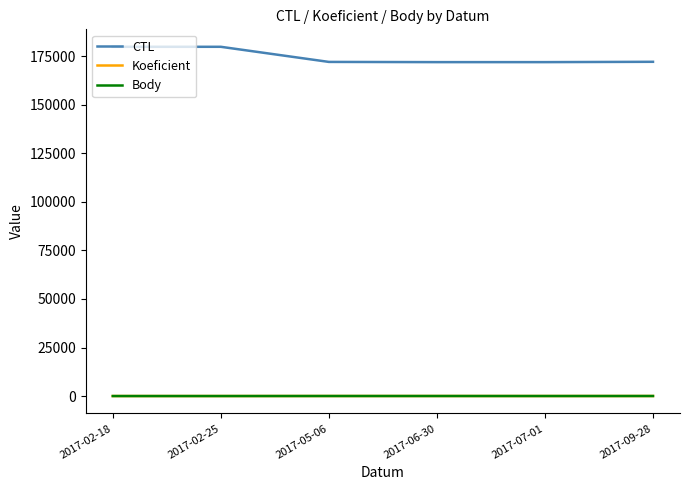

How many lines are shown in the chart?

3